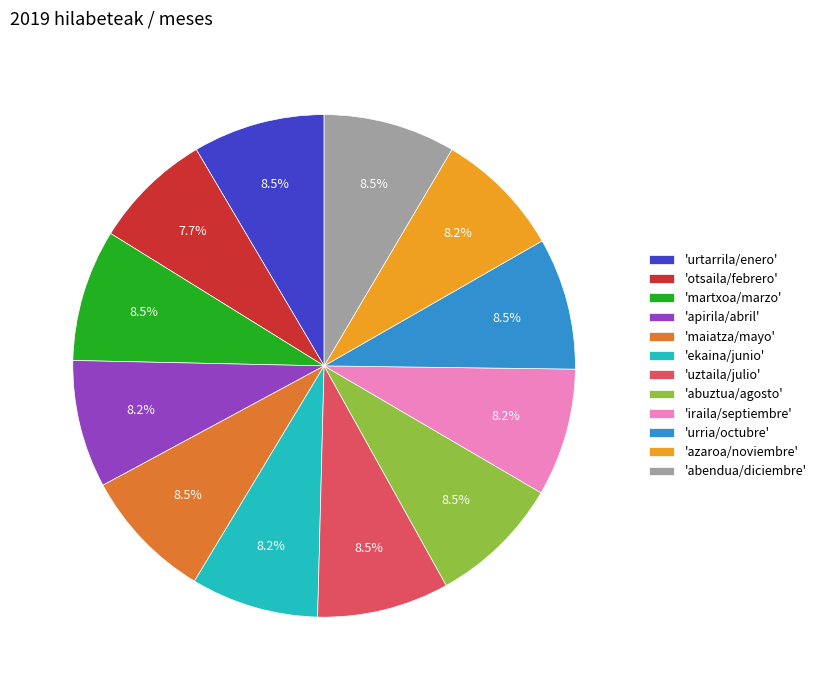

How many segments does this pie chart have?

12